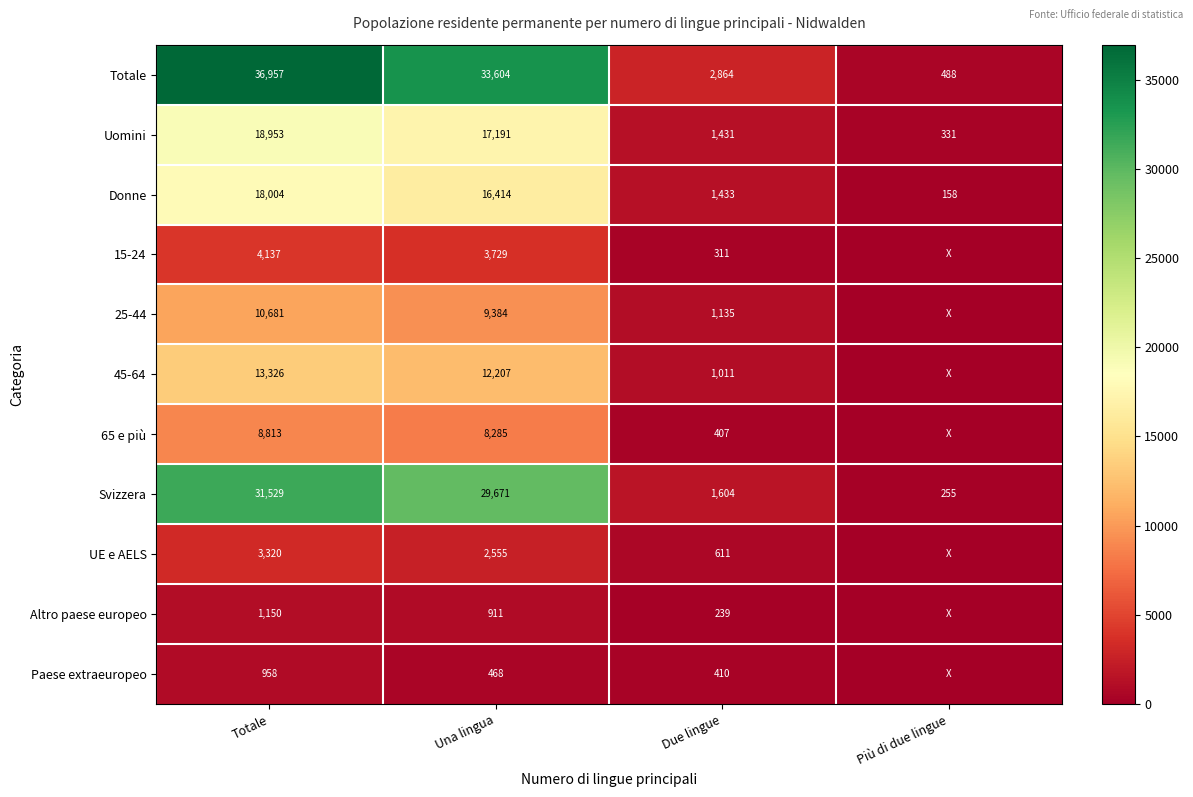

Where does the Uomini series first go above 17191?

Totale